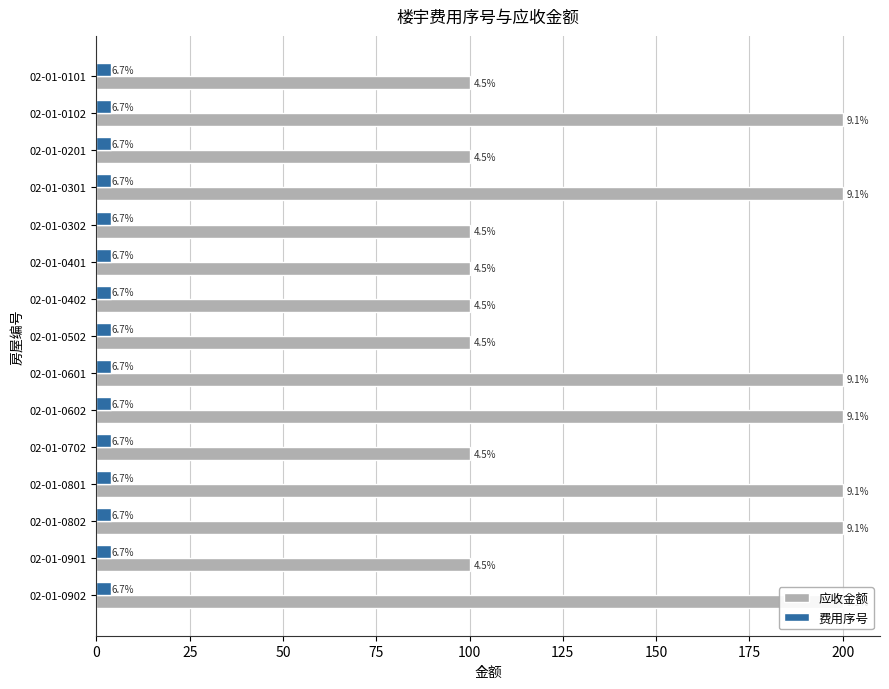

Which series has the largest total across all categories?

应收金额